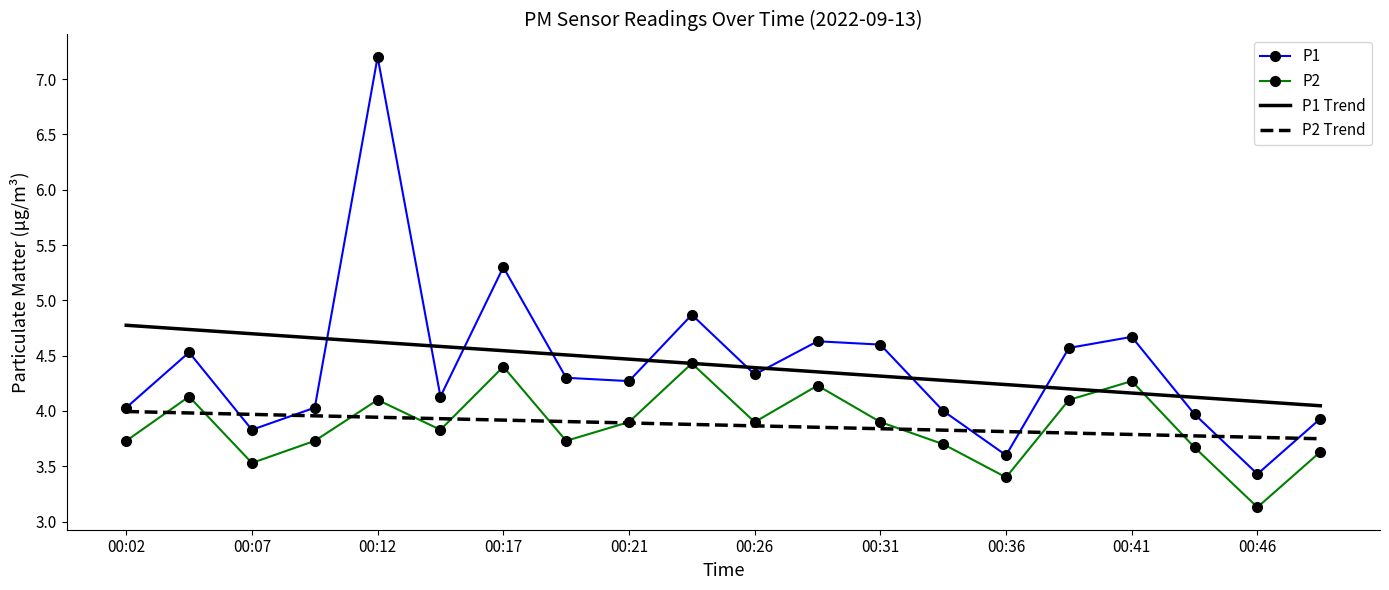

Which series ends up on top after the final intersection of P2 and P1 Trend?

P1 Trend